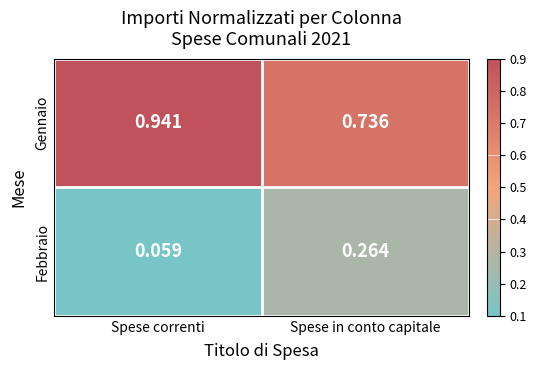

Which category has the highest value in the Febbraio series?

Spese in conto capitale